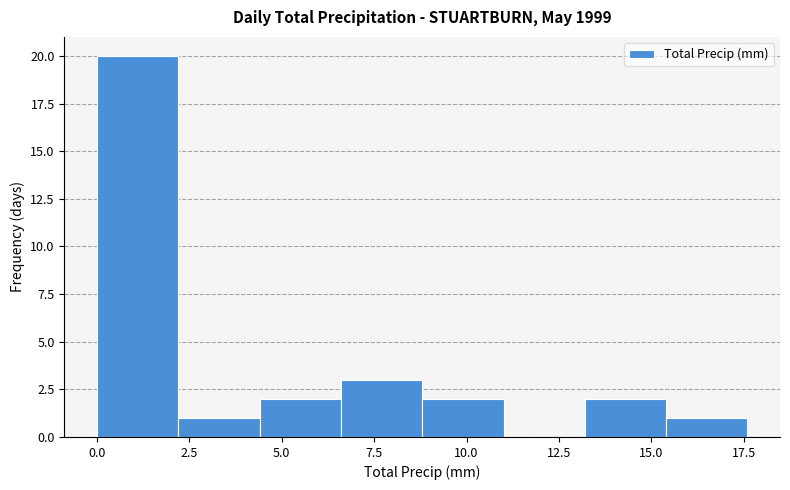

What is the height of the bar covering 0.0 to 2.2 on the x-axis? Neither the bar edges nor the heights are printed on the chart, so give them approximately, as read against the axes.

20